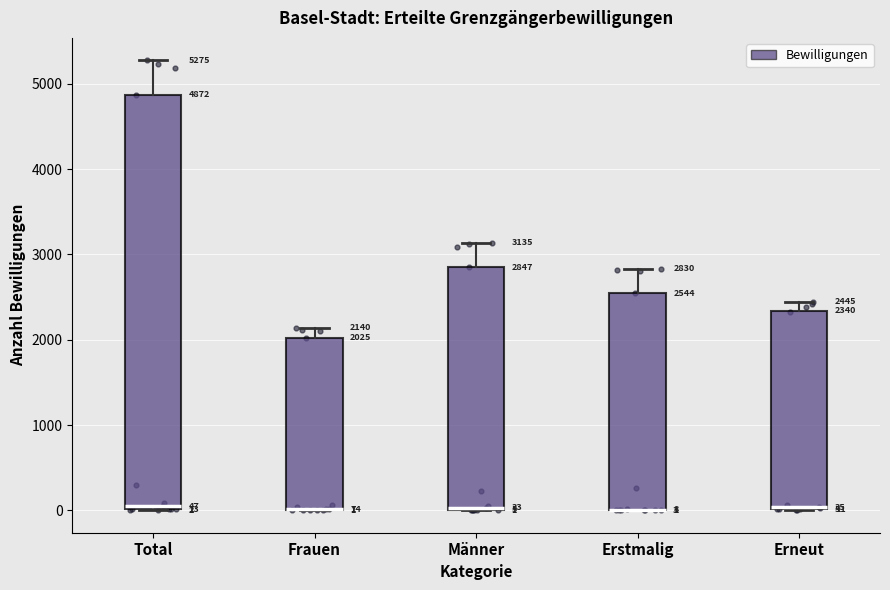

Which box is the tallest, from its lower edge to its upper edge?

Total